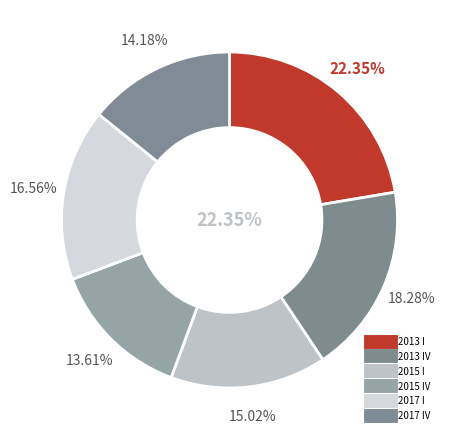

Rank the categories by value from highest to lowest.

2013 I, 2013 IV, 2017 I, 2015 I, 2017 IV, 2015 IV